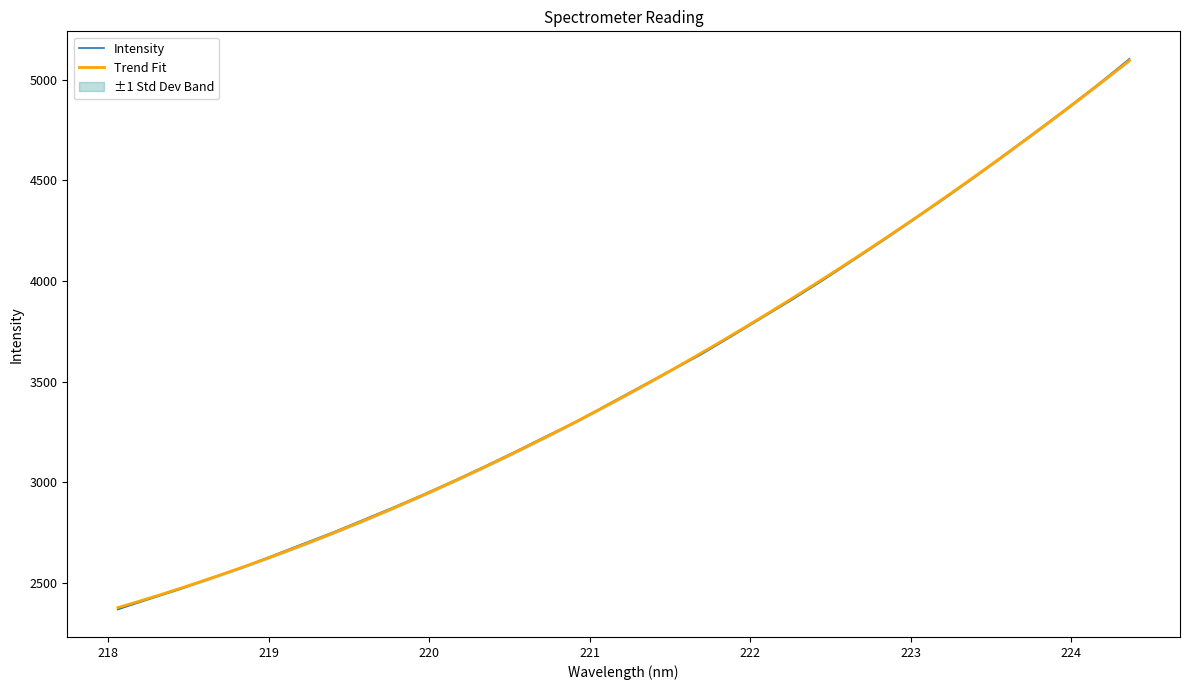

Reading left to right, list all the values displayed in this chart.

2370.0	2420.6	2469.7	2524.1	2575.6	2634.4	2693.7	2752.0	2815.0	2878.1	2943.8	3012.4	3083.5	3157.0	3232.9	3305.8	3390.3	3472.6	3554.3	3634.1	3724.9	3817.7	3908.6	4004.8	4105.4	4206.2	4310.9	4414.0	4522.3	4635.6	4747.8	4861.6	4979.2	5102.5